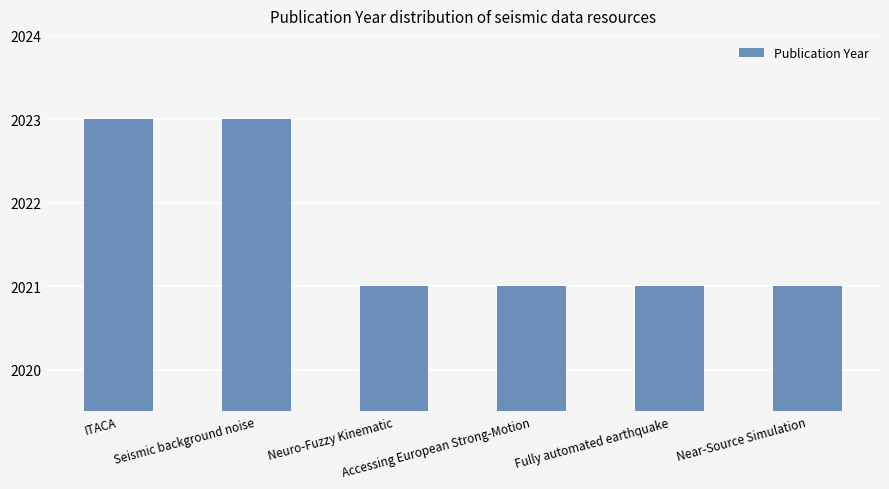

What is the smallest value displayed?

2021